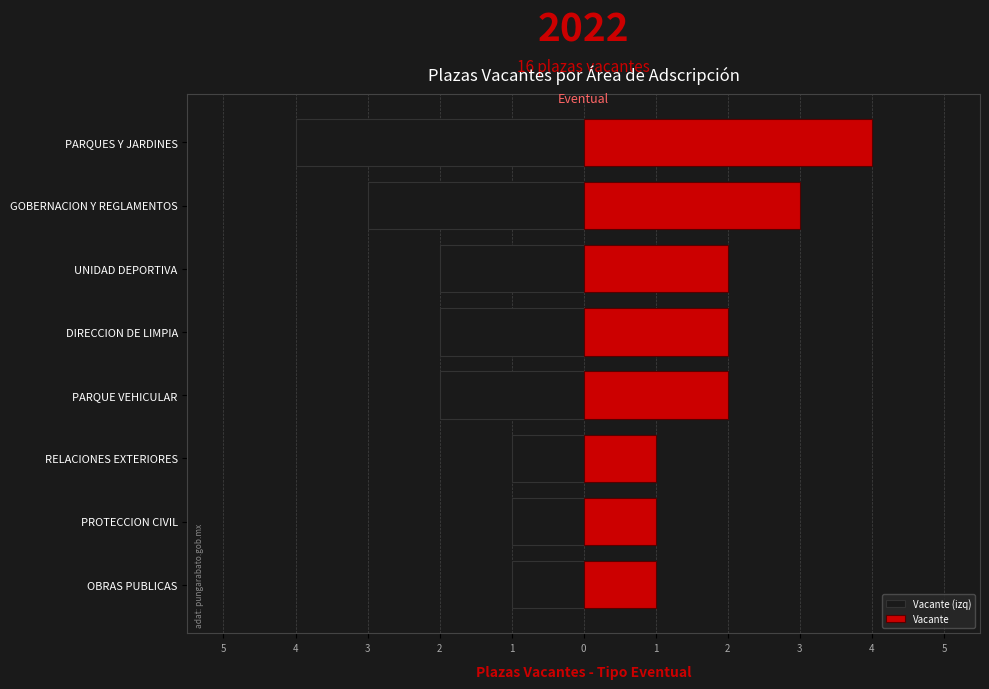

True or false: Vacante has a value of 1 at RELACIONES EXTERIORES.

True